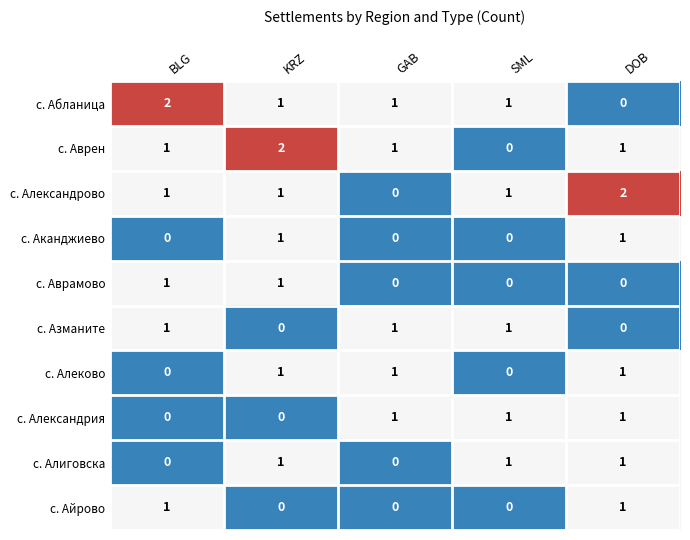

What is the sum of all с. Алиговска values?

3